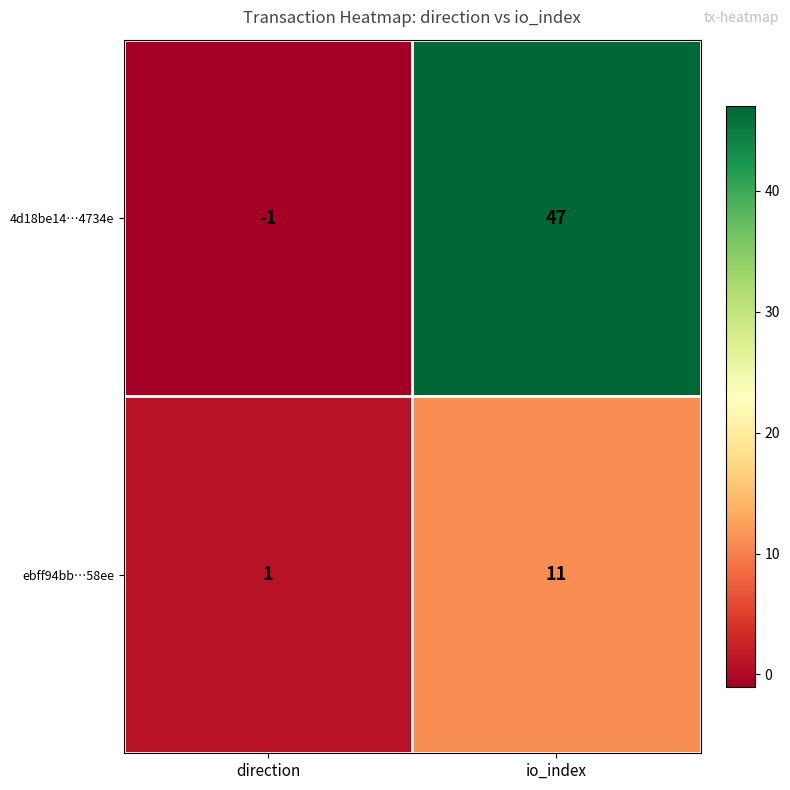

What is the maximum value shown in the chart?

47